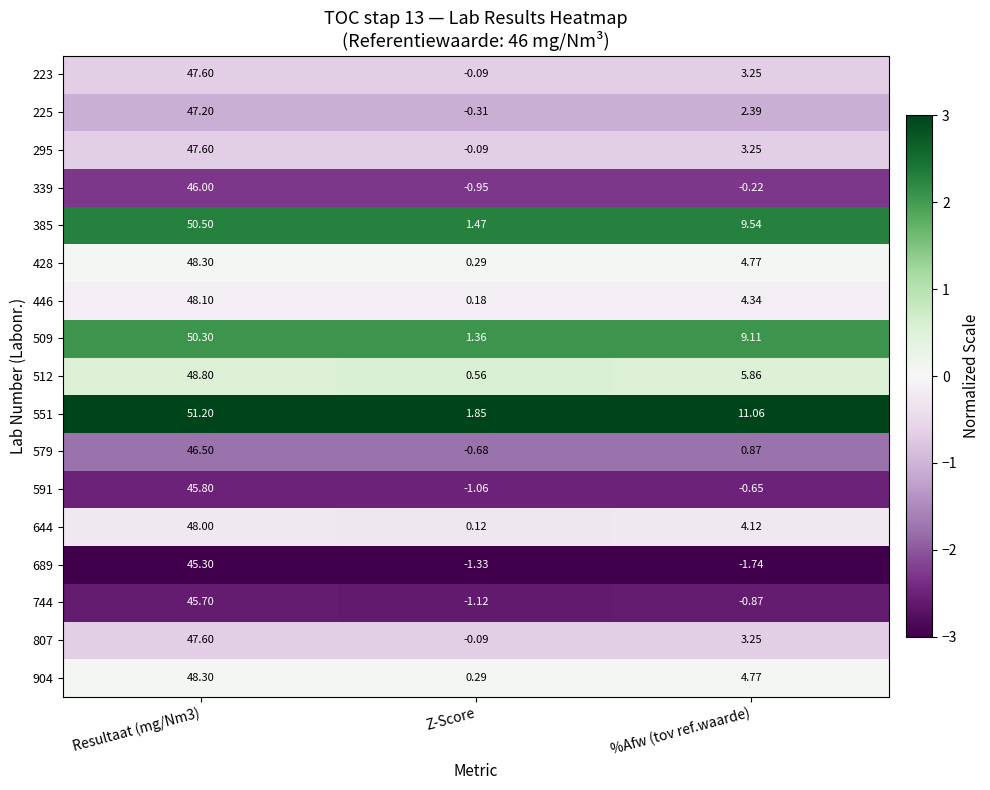

At which label does 295 reach its minimum?

Z-Score